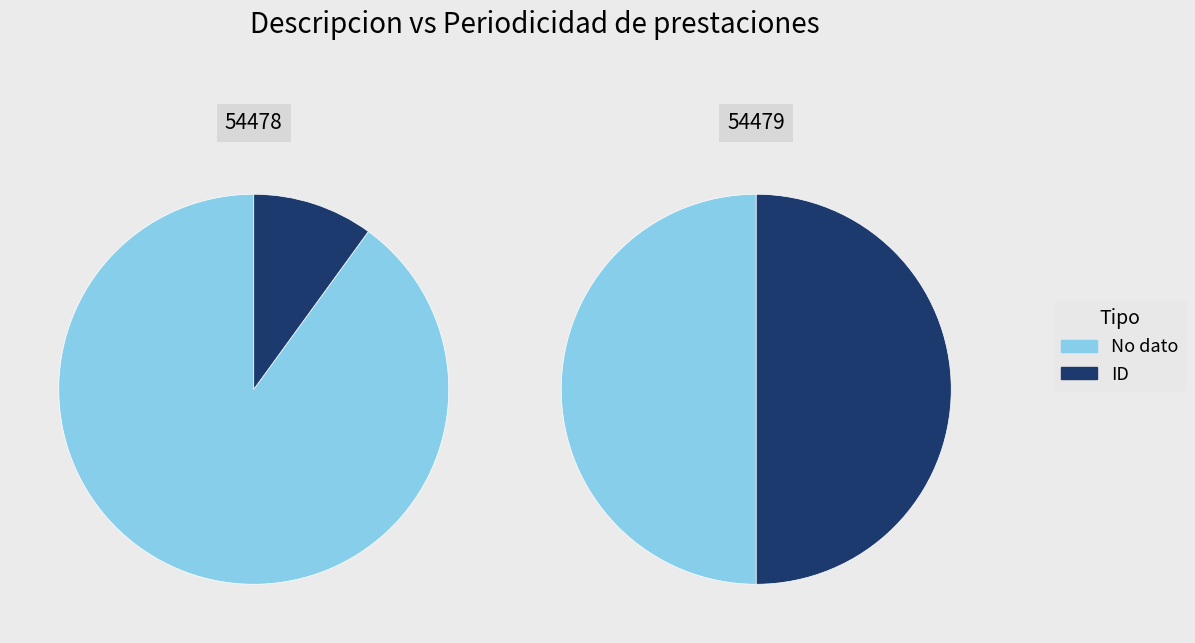

Which series changed the most between 54478 and 54479?

ID